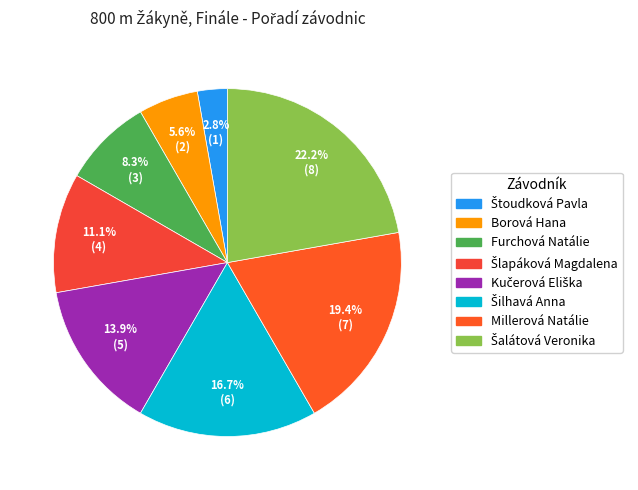

How many segments does this pie chart have?

8